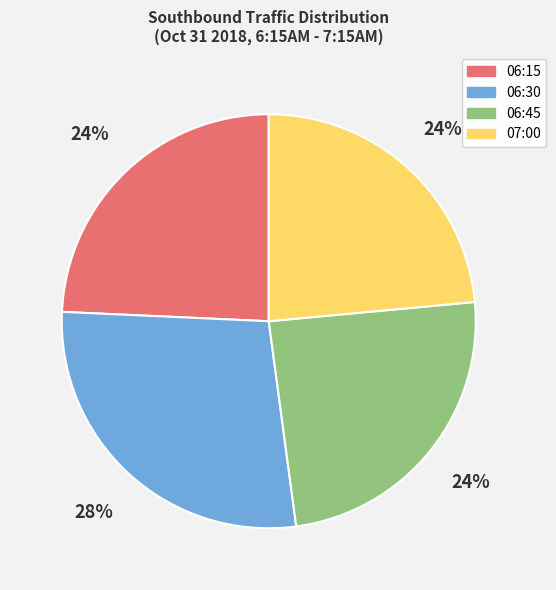

Which has a higher value, 06:30 or 06:45?

06:30